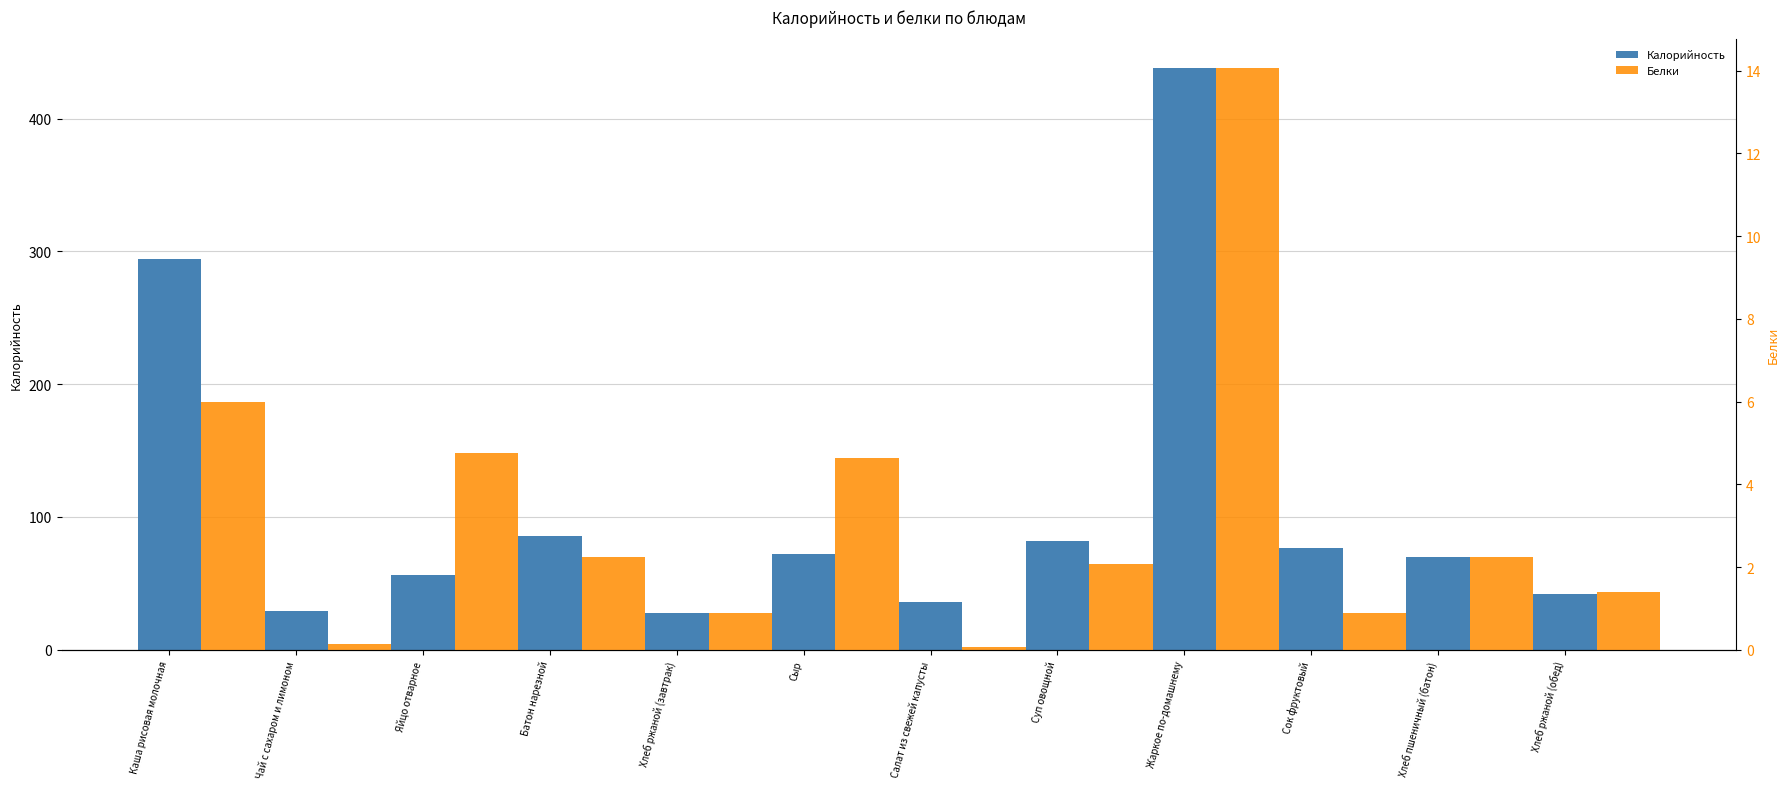

Reading right to left, list all the values displayed in this chart.

Калорийность: 42.0	70.1	76.3	437.7	82.2	36.2	72.0	28.0	85.8	56.6	29.5	294.0
Белки: 1.4	2.2	0.9	14.1	2.1	0.1	4.6	0.9	2.2	4.8	0.1	6.0